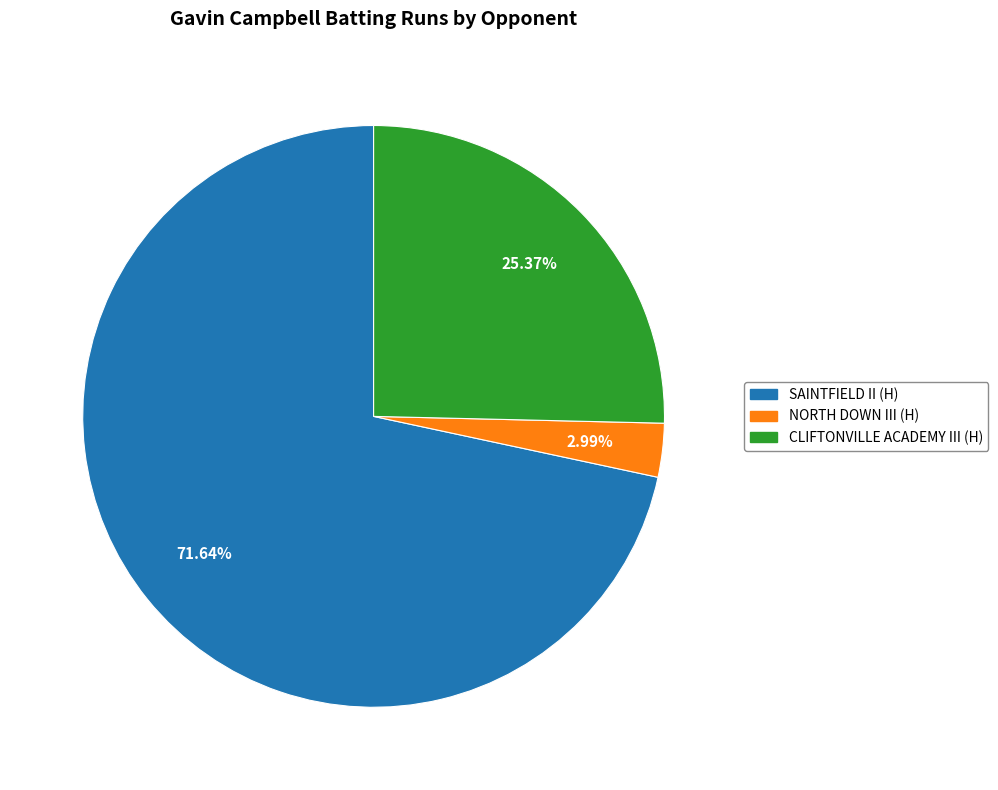

How many segments does this pie chart have?

3